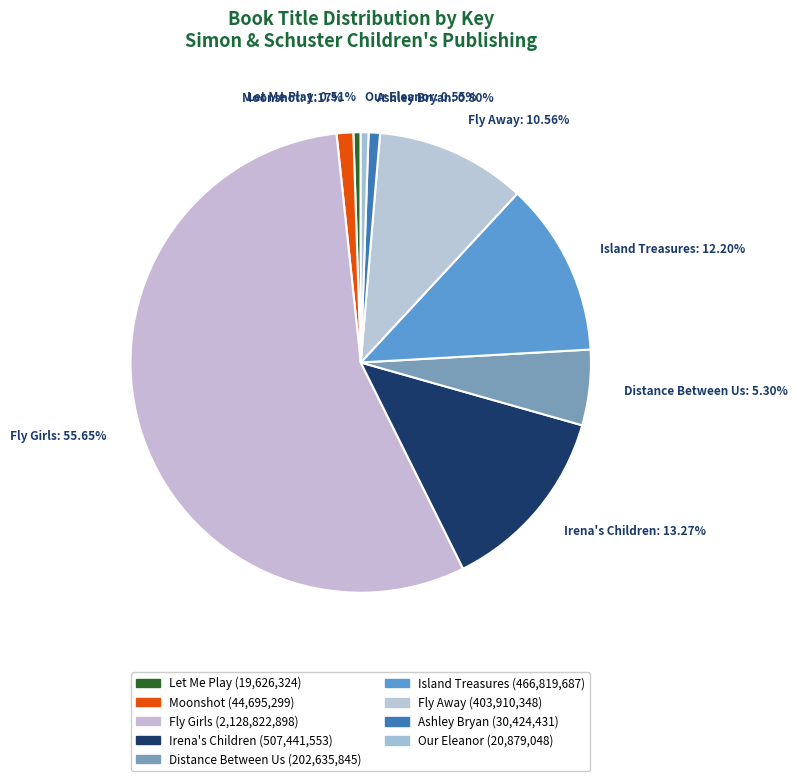

What is the ratio of the value at Irena's Children to the value at Fly Away?

1.3